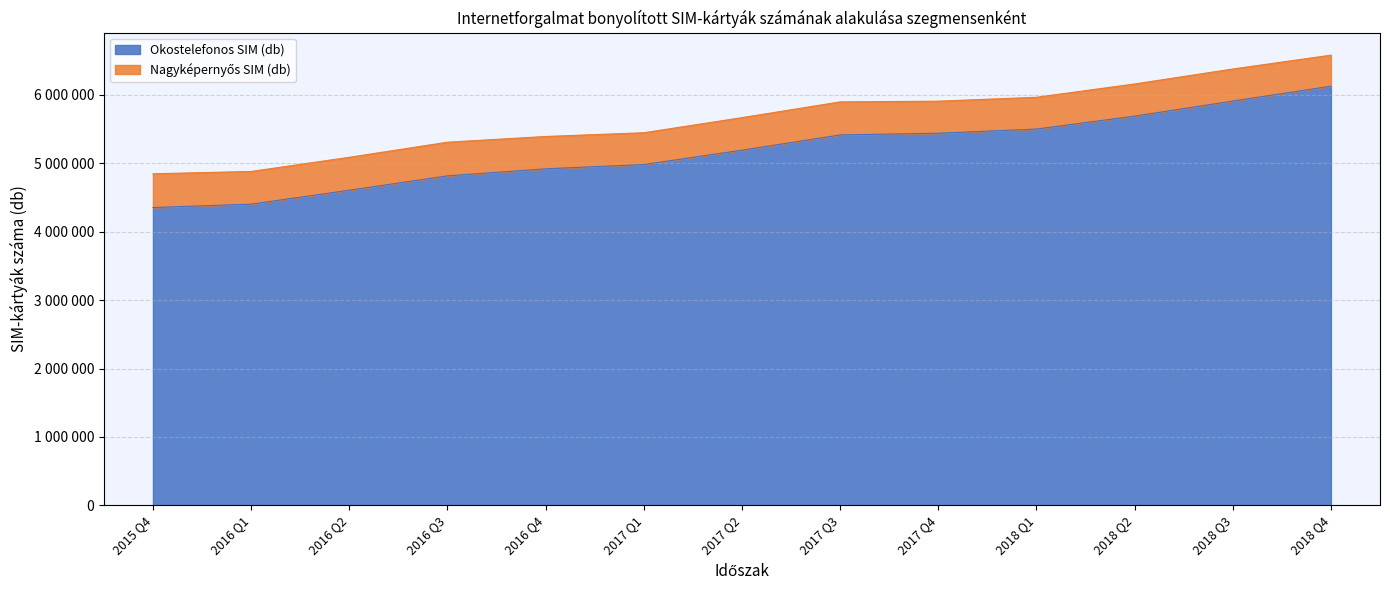

The value at 2017 Q1 is 4982403. True or false?

True